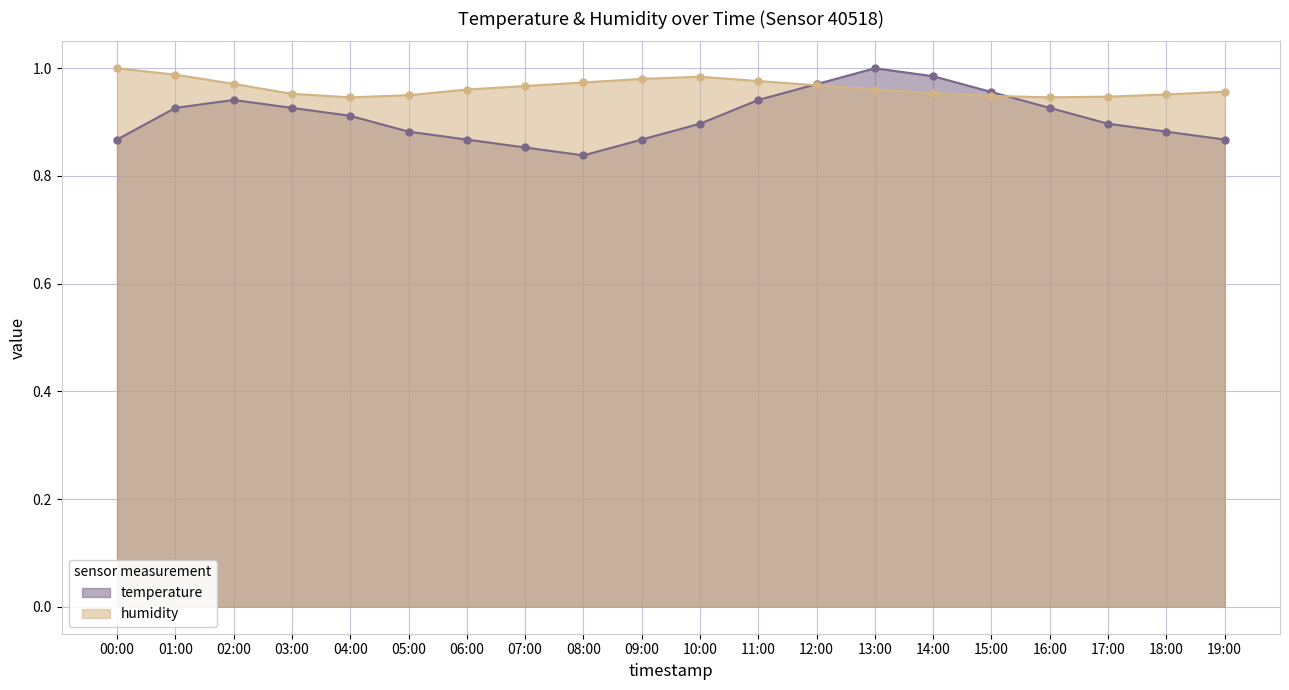

How many lines are shown in the chart?

2